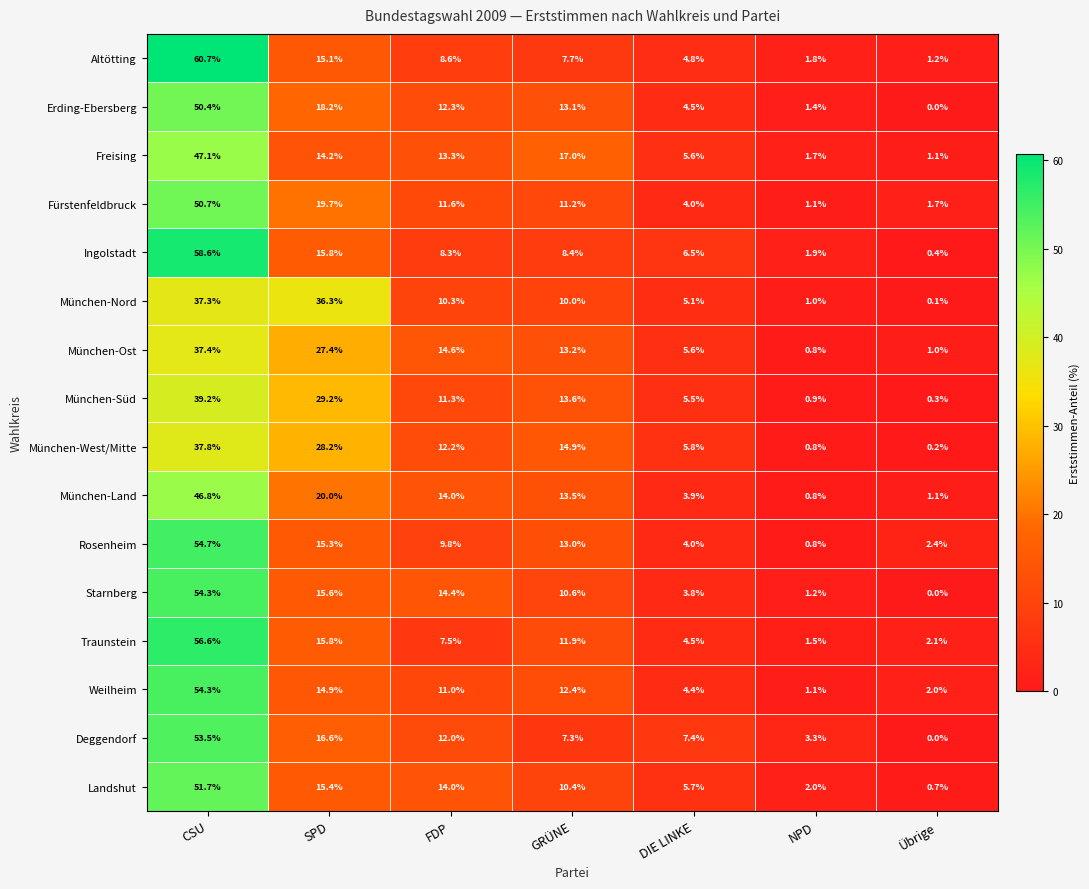

List the labels in order of Rosenheim value, smallest first.

NPD, Übrige, DIE LINKE, FDP, GRÜNE, SPD, CSU